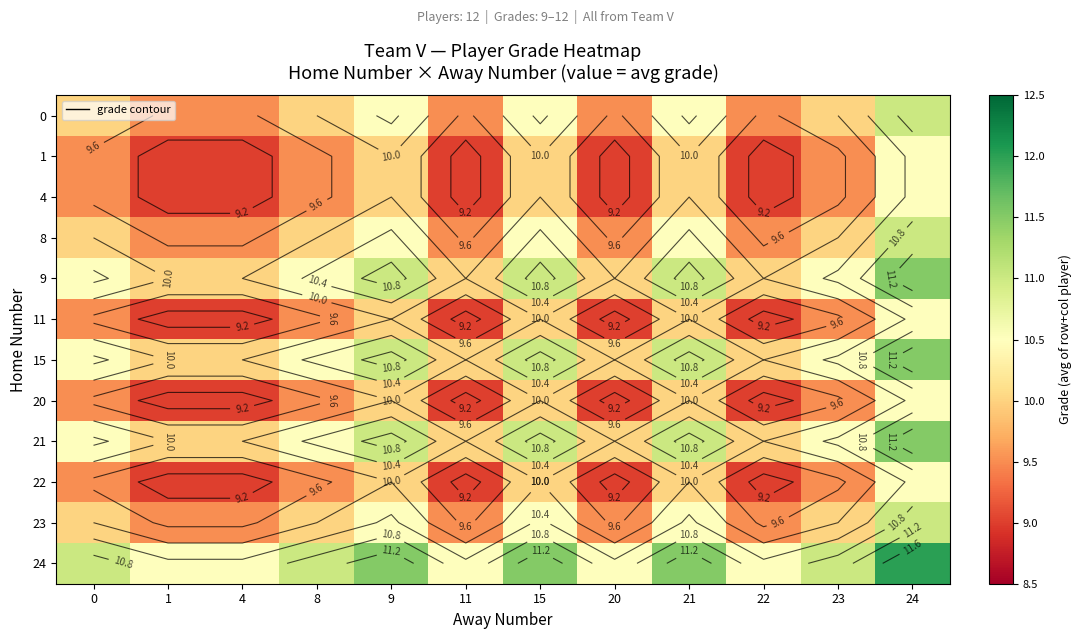

Between 11 and 4, which is larger?

11